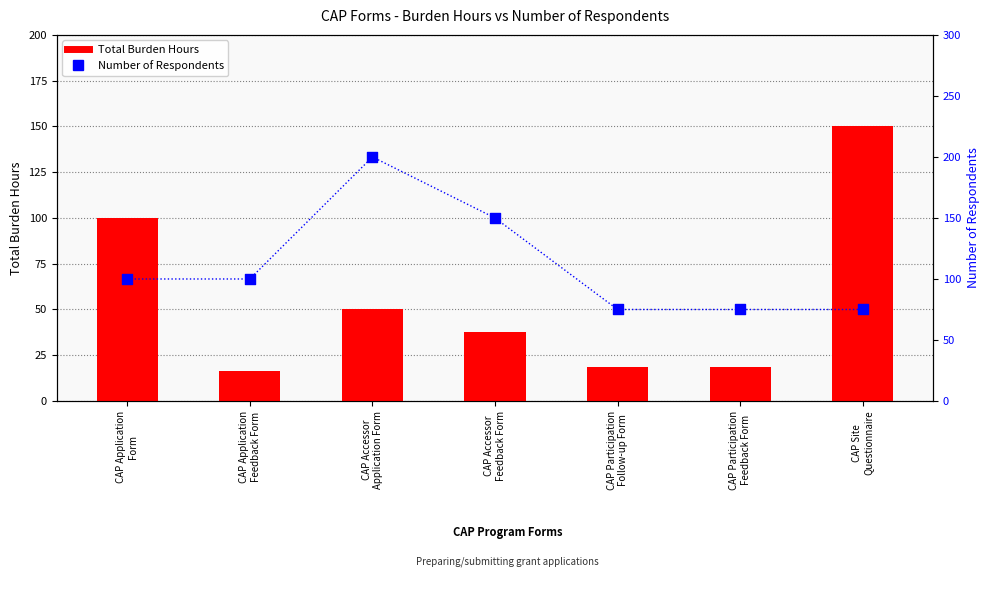

Which series reaches the maximum Y coordinate?

Number of Respondents